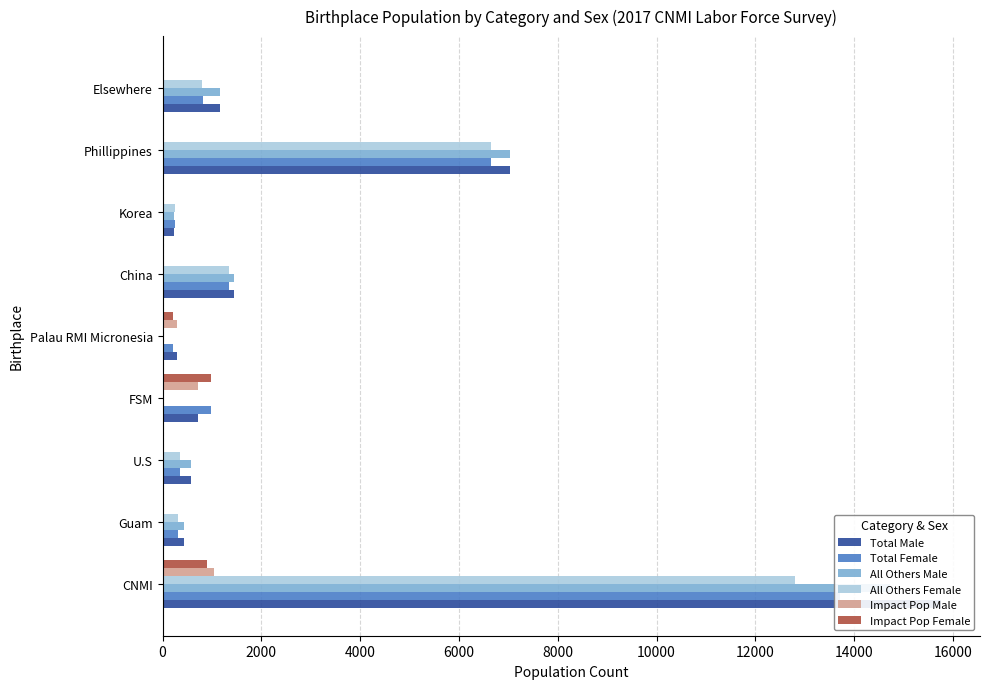

The value of All Others Male at Palau RMI Micronesia is 0. True or false?

True